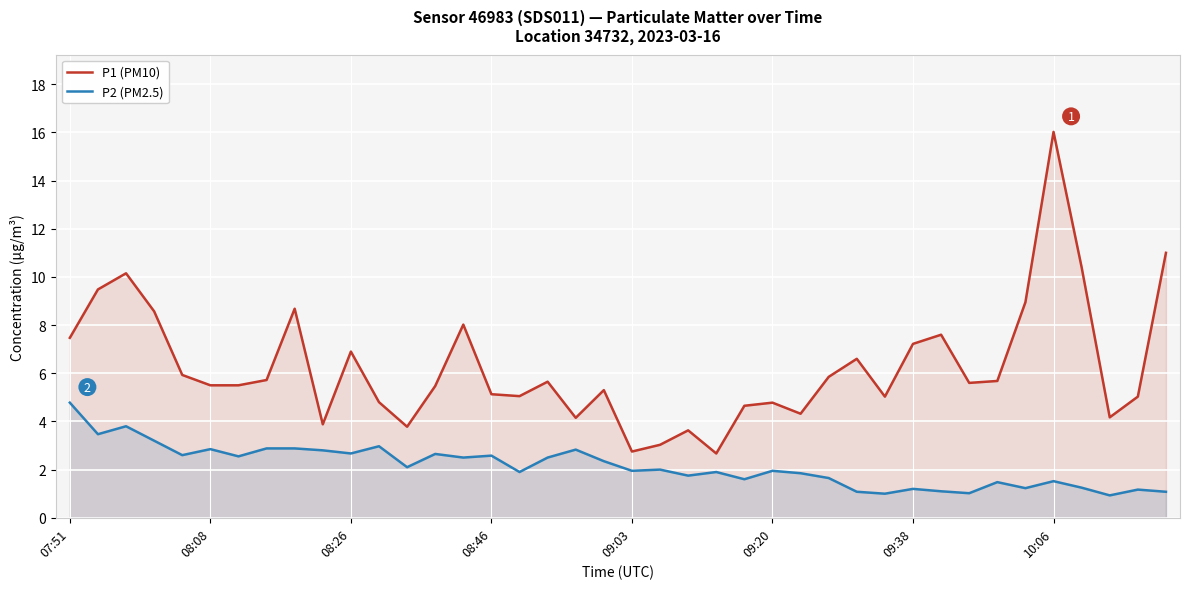

How many lines are shown in the chart?

2